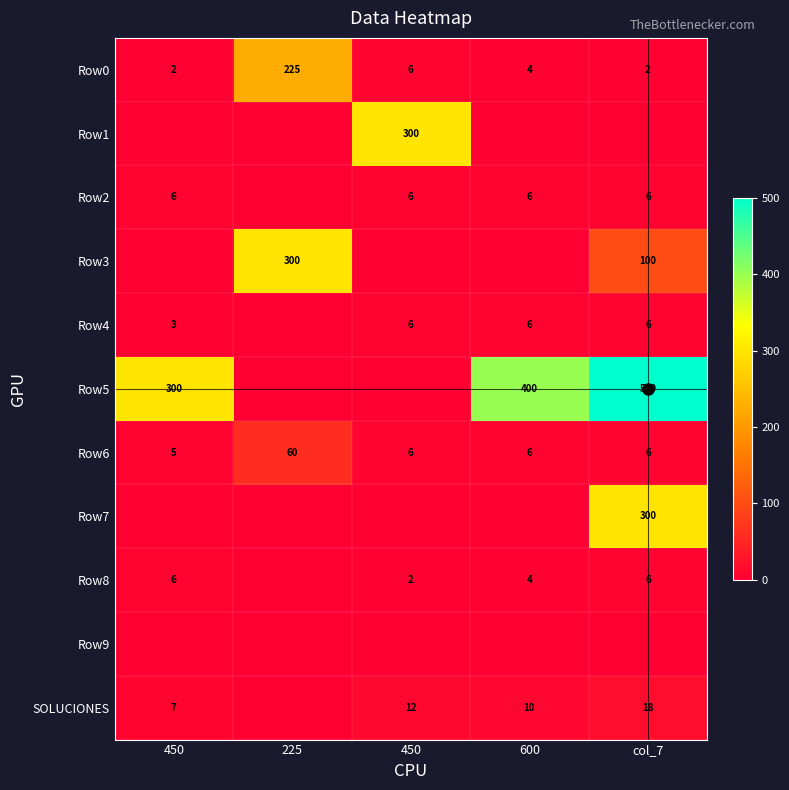

Which series has the largest total across all categories?

Row5